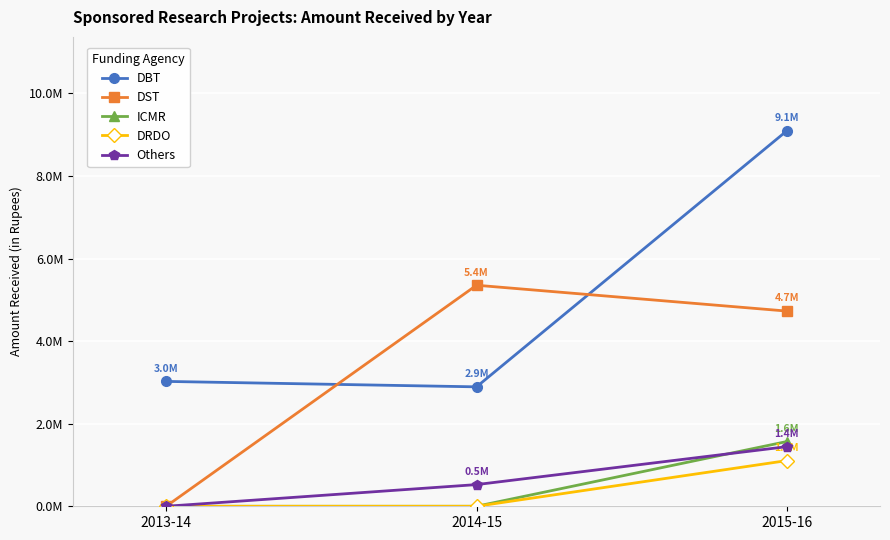

What position from the right is 2015-16?

1